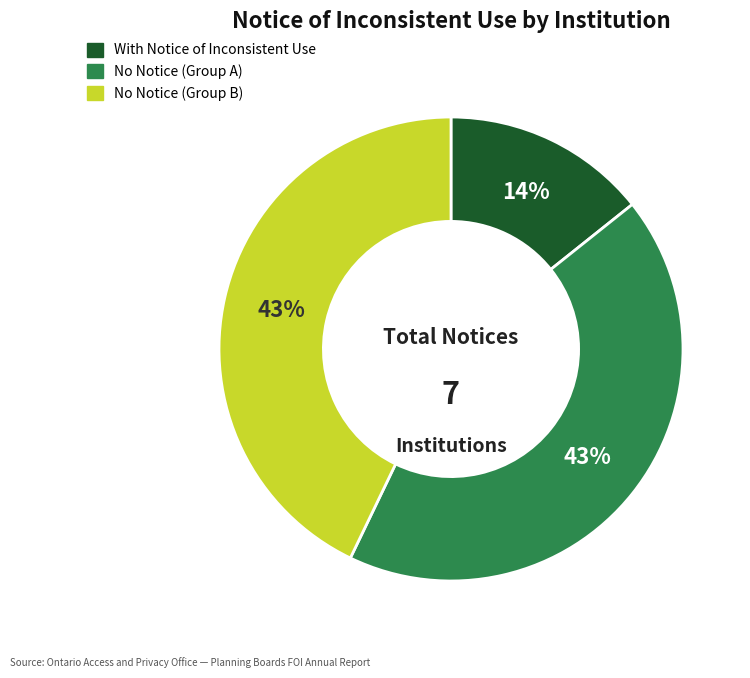

Is there any slice that represents more than half of the pie?

No